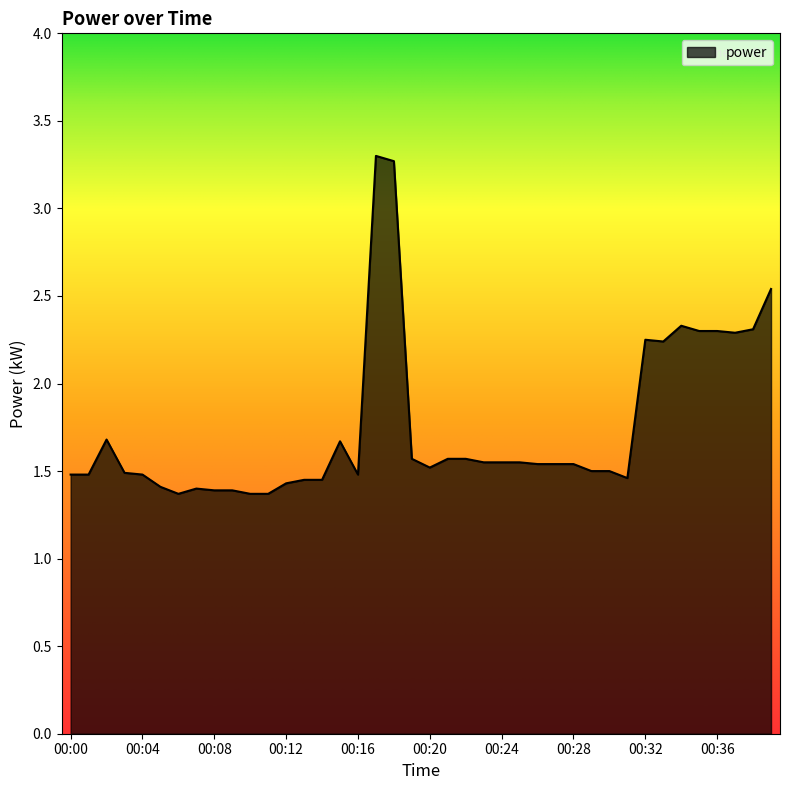

What is the maximum value shown in the chart?

3.3